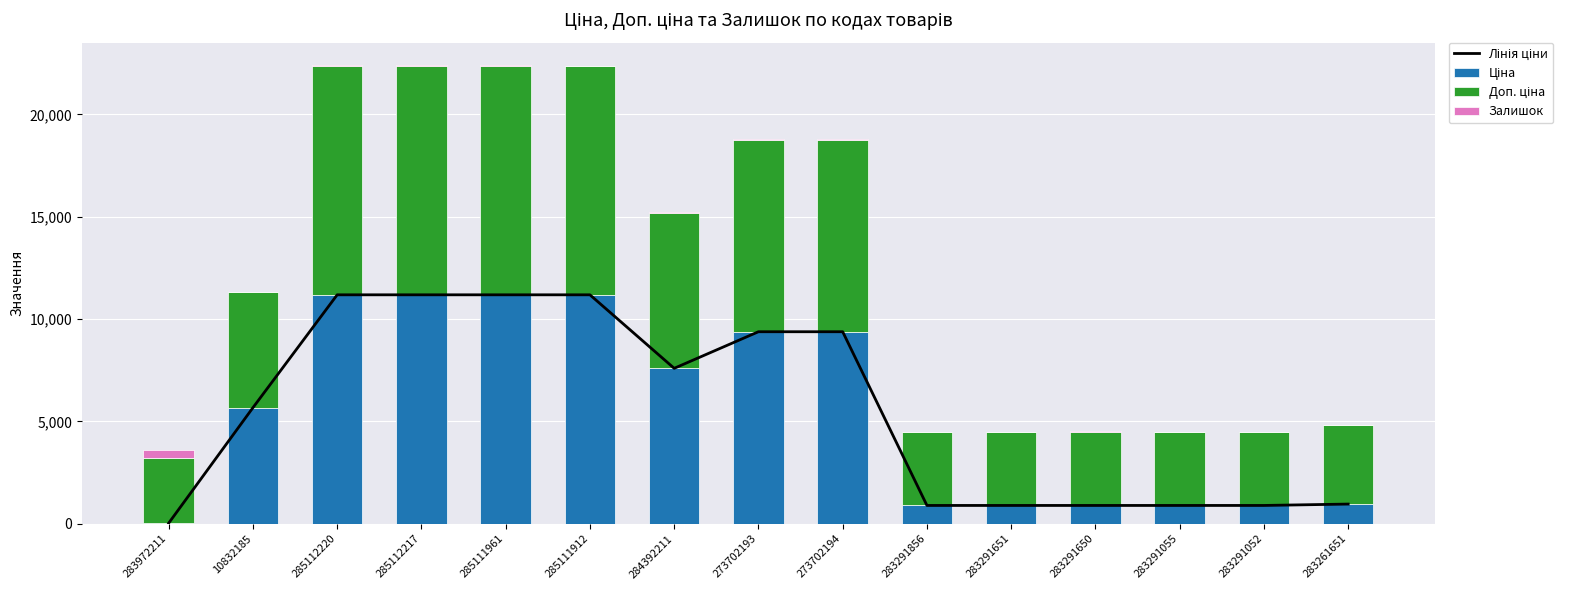

What are all the series names shown in the legend?

Лінія ціни, Ціна, Доп. ціна, Залишок